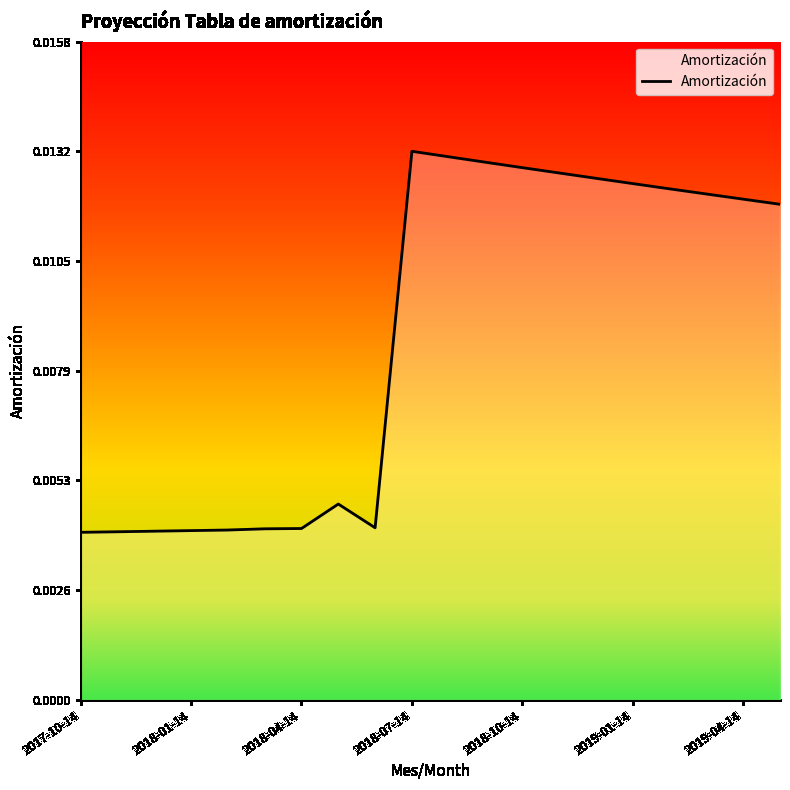

How many lines are shown in the chart?

1